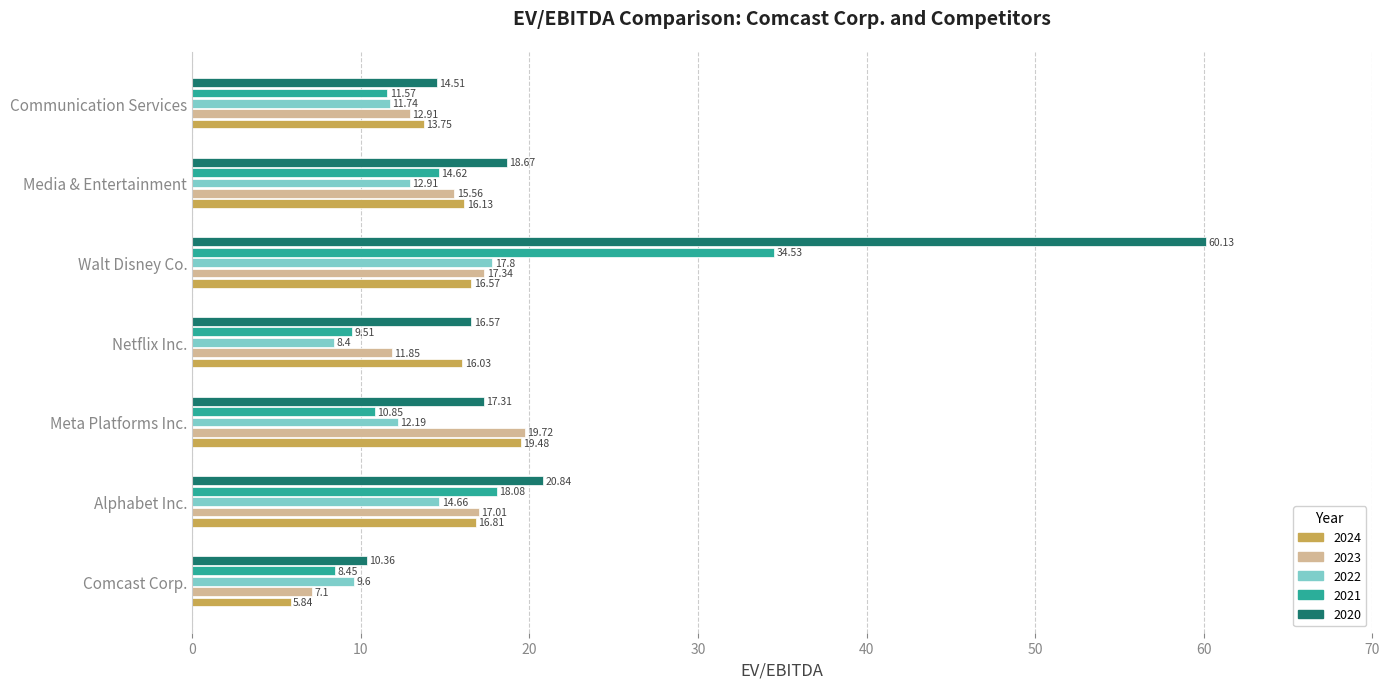

Which category has the lowest value in the 2022 series?

Netflix Inc.